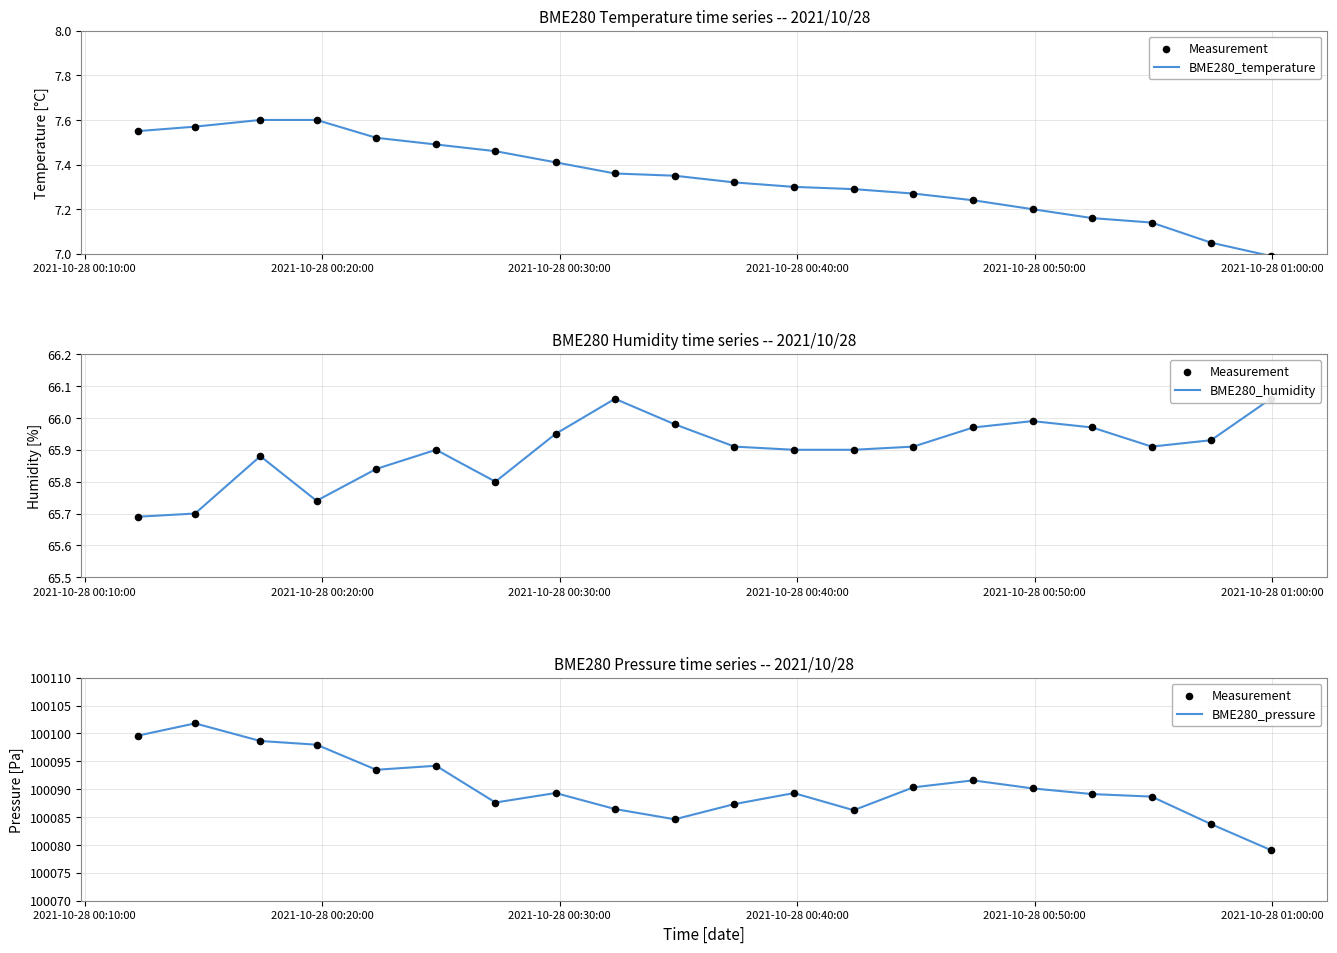

Which series contains the highest Y value?

Measurement